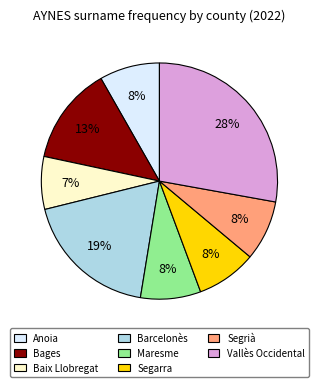

Approximately how many times larger is the value at Maresme compared to Baix Llobregat?

1.1